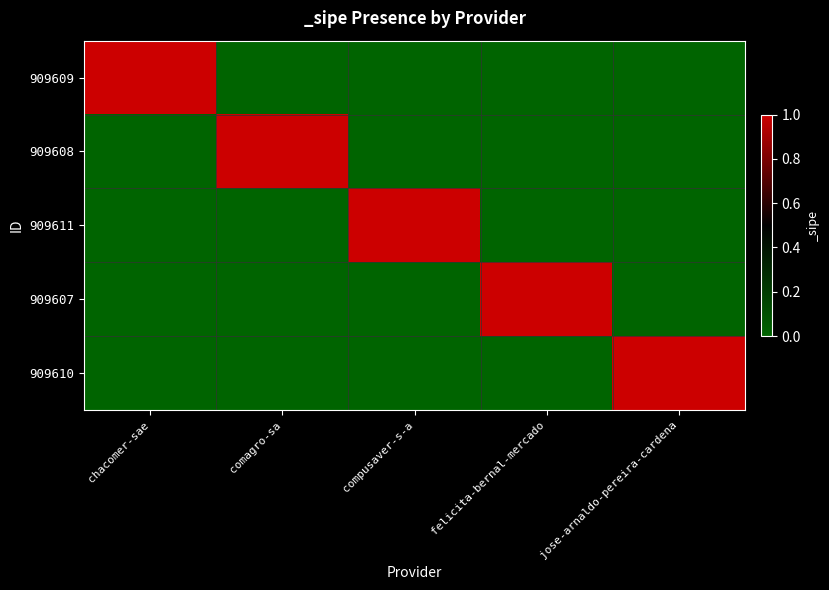

Rank the series at felicita-bernal-mercado from highest to lowest value.

909607, 909609, 909608, 909611, 909610